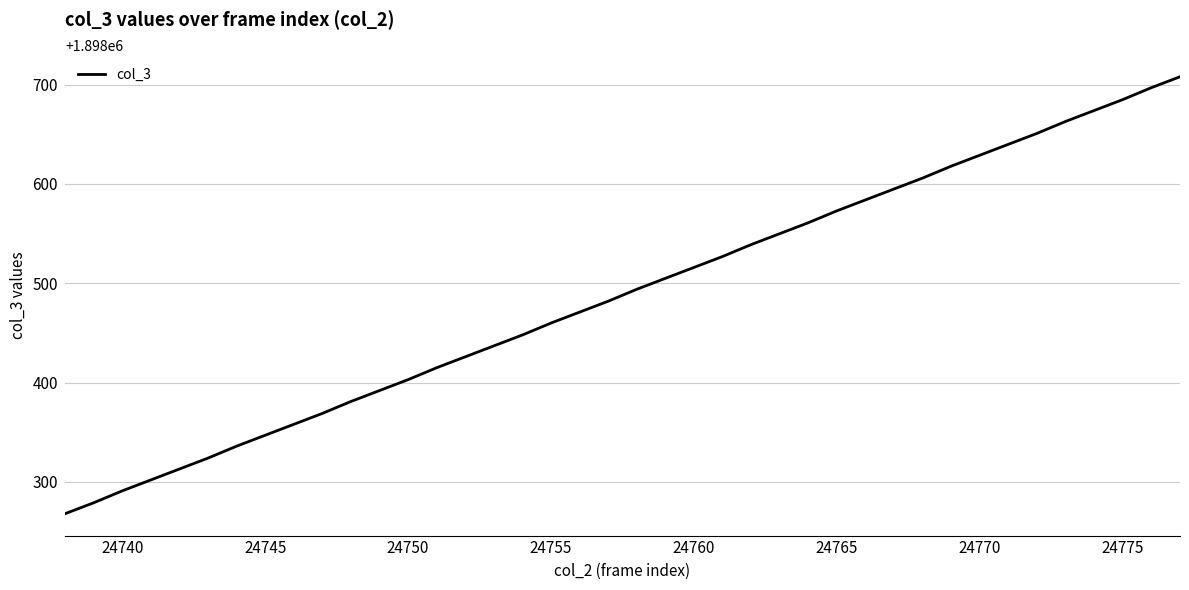

What is the difference between the second highest and second lowest values?

418